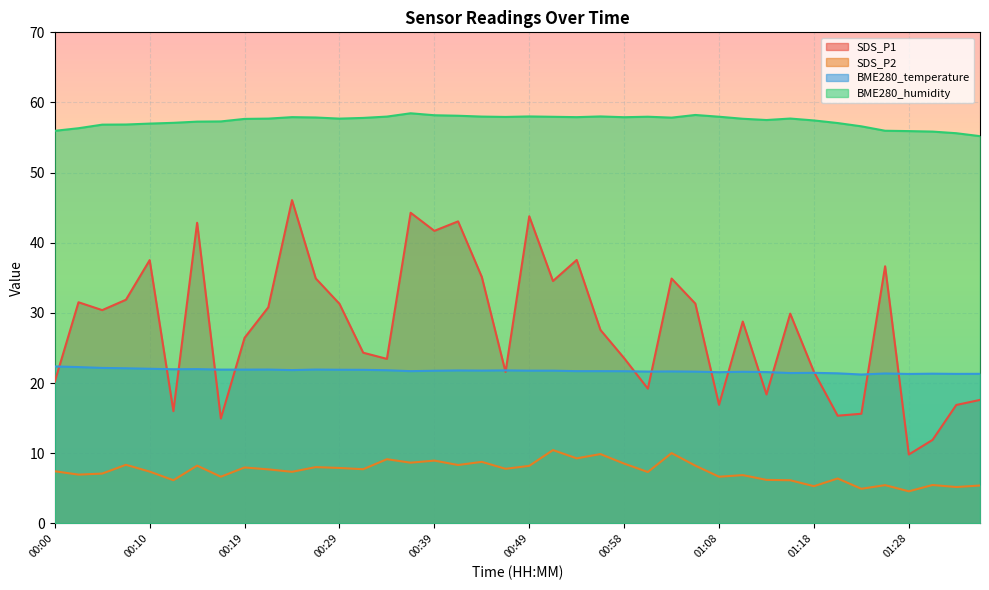

Rank the categories by SDS_P2 value from lowest to highest.

01:28, 01:23, 01:33, 01:18, 01:35, 01:25, 01:30, 00:12, 01:15, 01:13, 01:20, 00:17, 01:08, 01:11, 00:02, 00:05, 01:01, 00:24, 00:10, 00:00, 00:22, 00:31, 00:46, 00:29, 00:19, 00:26, 00:49, 00:14, 01:06, 00:41, 00:07, 00:58, 00:36, 00:44, 00:39, 00:34, 00:53, 00:56, 01:03, 00:51